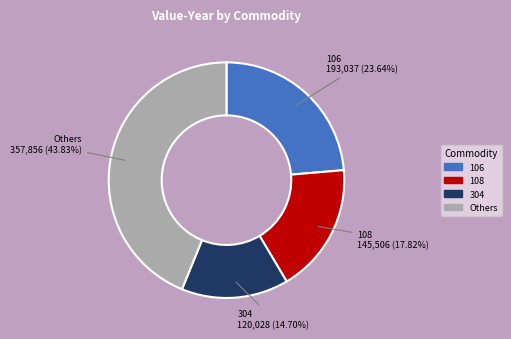

Does any single category account for the majority?

No